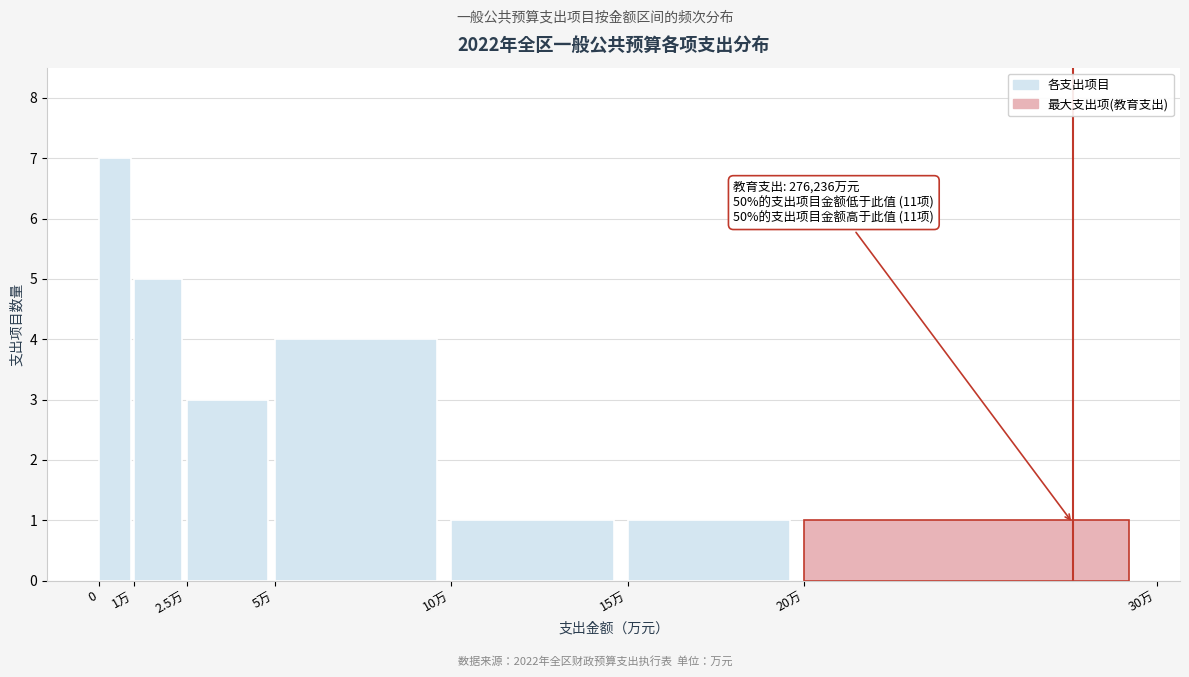

Reading left to right, what are all the values shown in this chart?

0=7	1万=5	2.5万=3	5万=4	10万=1	15万=1	20万=1